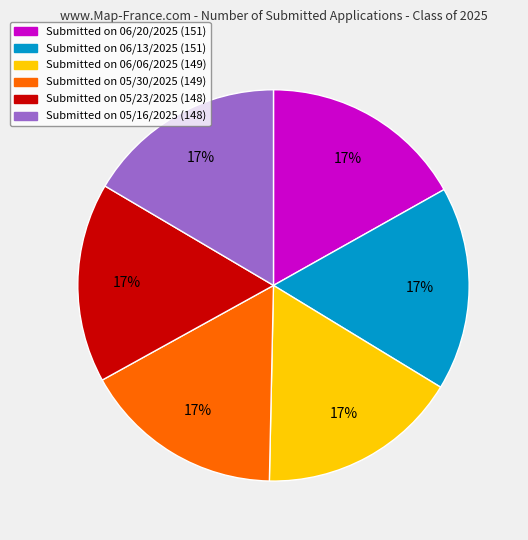

Does any single category account for the majority?

No